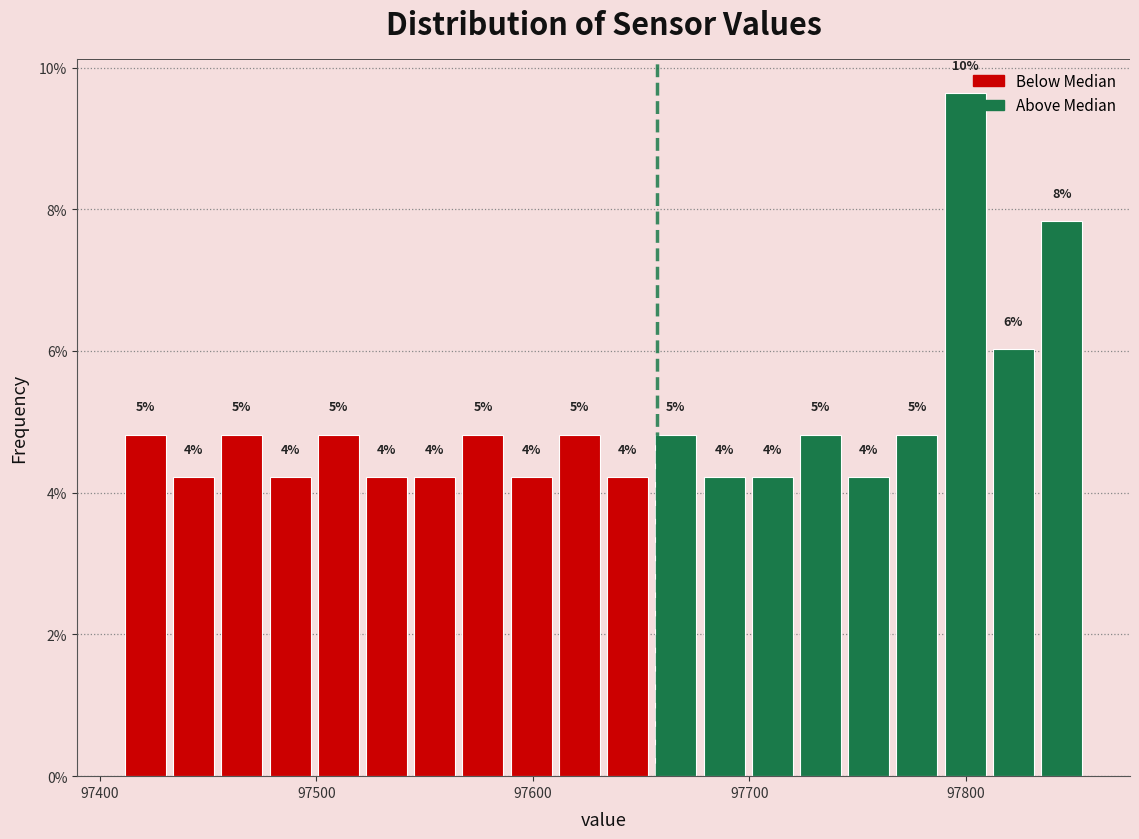

Around what value on the x-axis is the tallest bar? Give the approximate position of its centre, as read against the axis.

97800